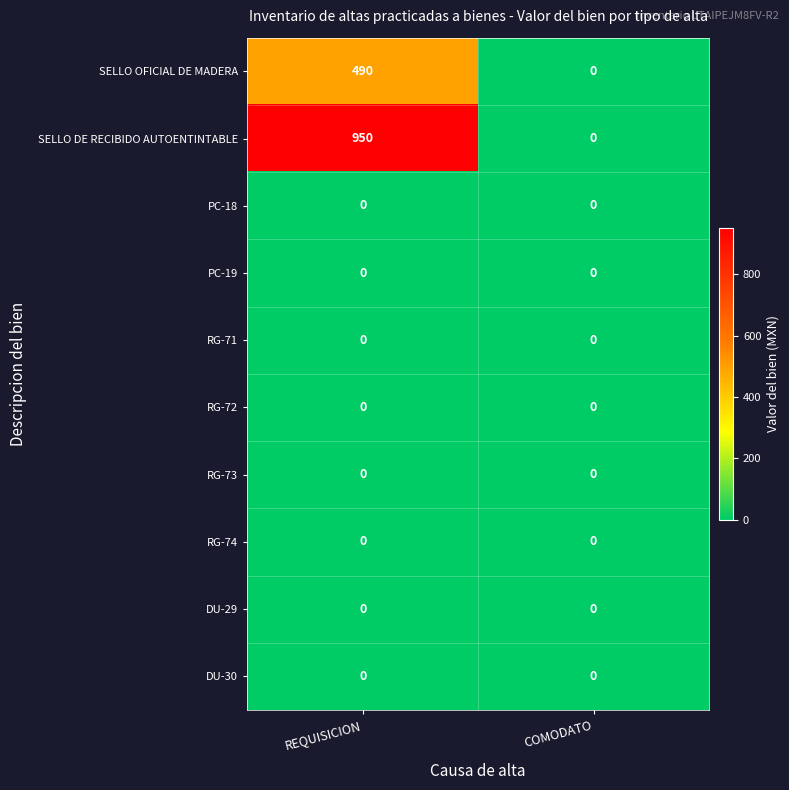

List the labels in order of SELLO OFICIAL DE MADERA value, smallest first.

COMODATO, REQUISICION